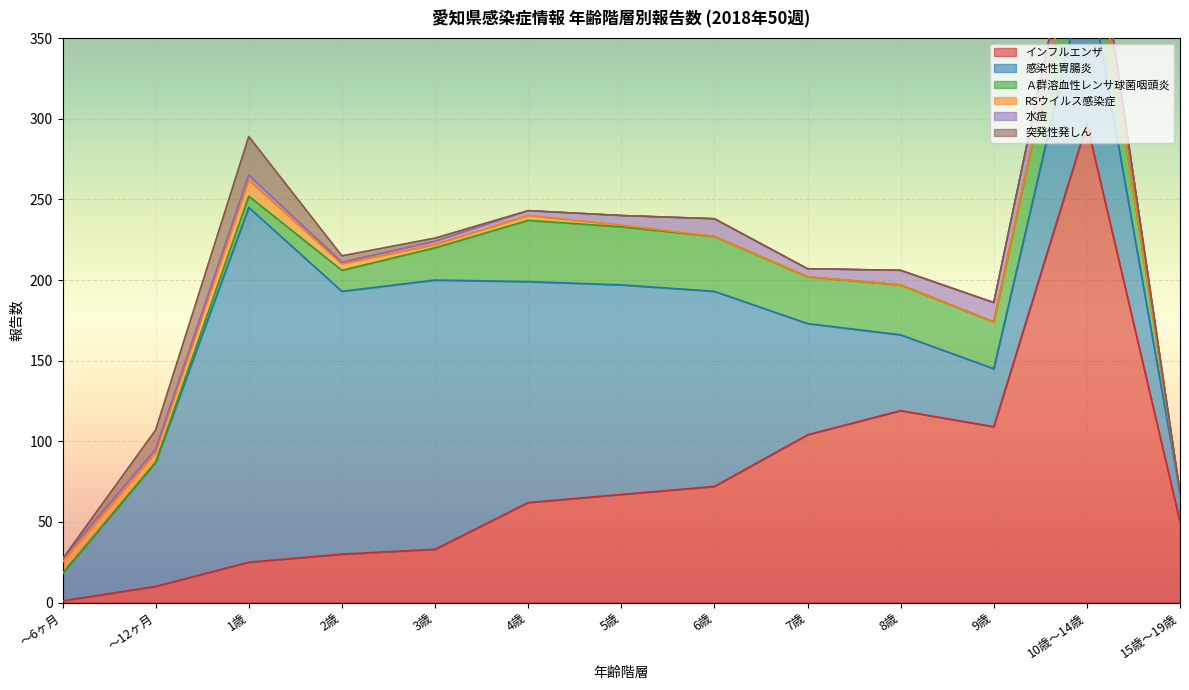

True or false: 感染性胃腸炎 and インフルエンザ cross at least once.

True